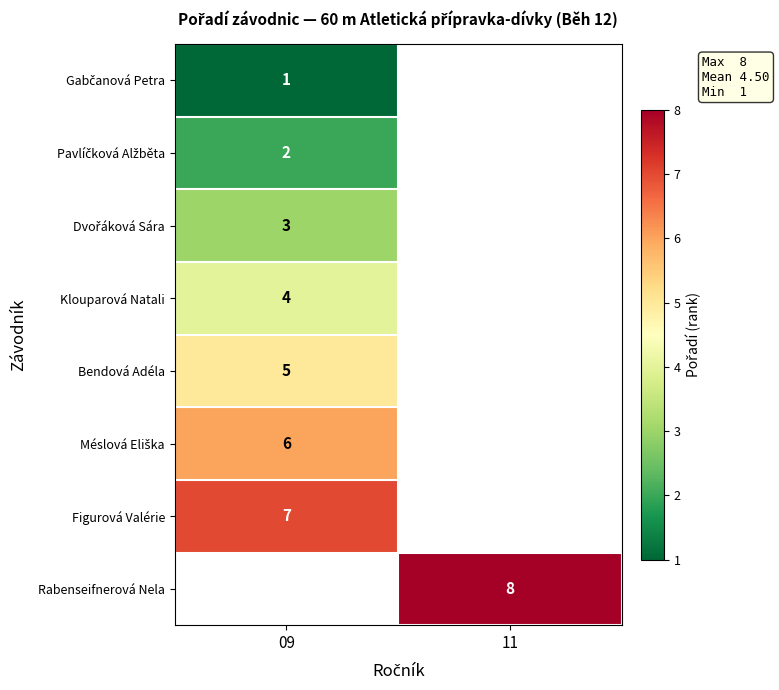

The Rabenseifnerová Nela series shows 3 at 11. True or false?

False